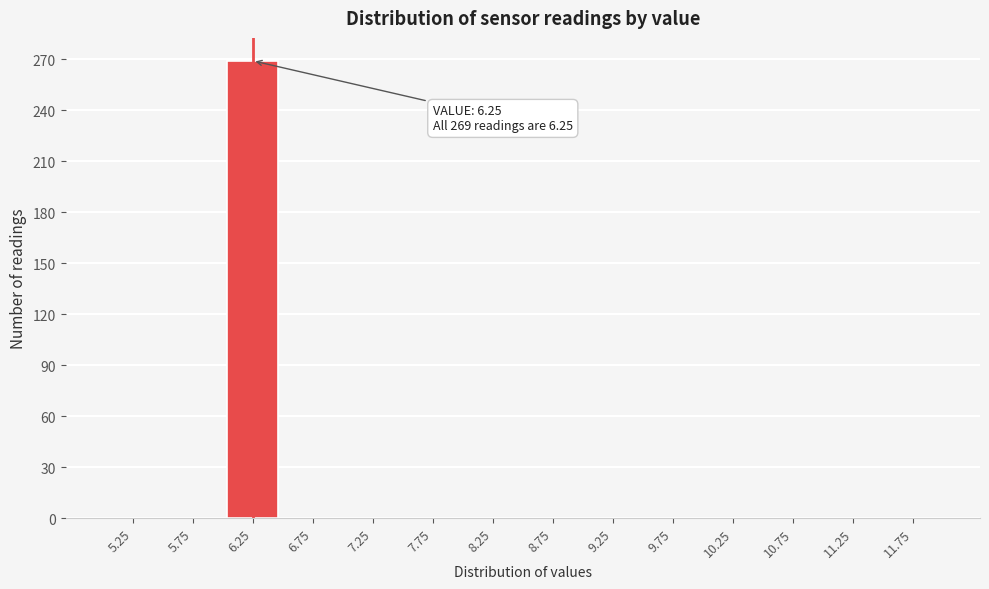

Which range on the x-axis has the tallest bar?

6.0 to 6.5